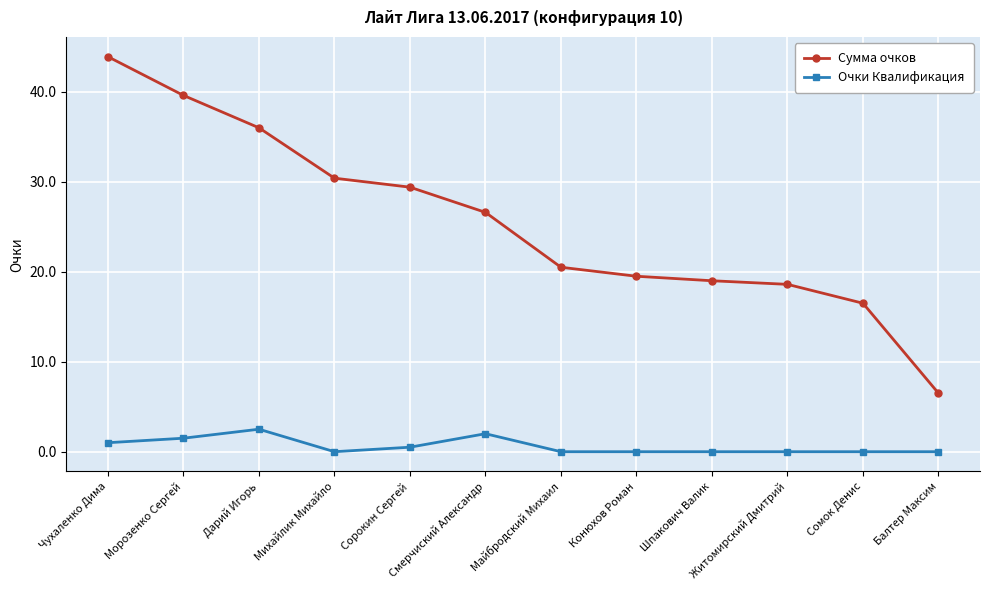

In Очки Квалификация, how many points are higher than both neighbors (excluding endpoints)?

2